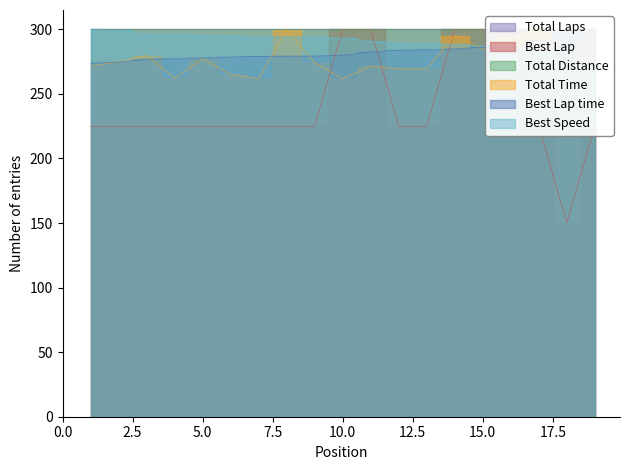

The Best Lap time series shows 188.5 at 10. True or false?

False